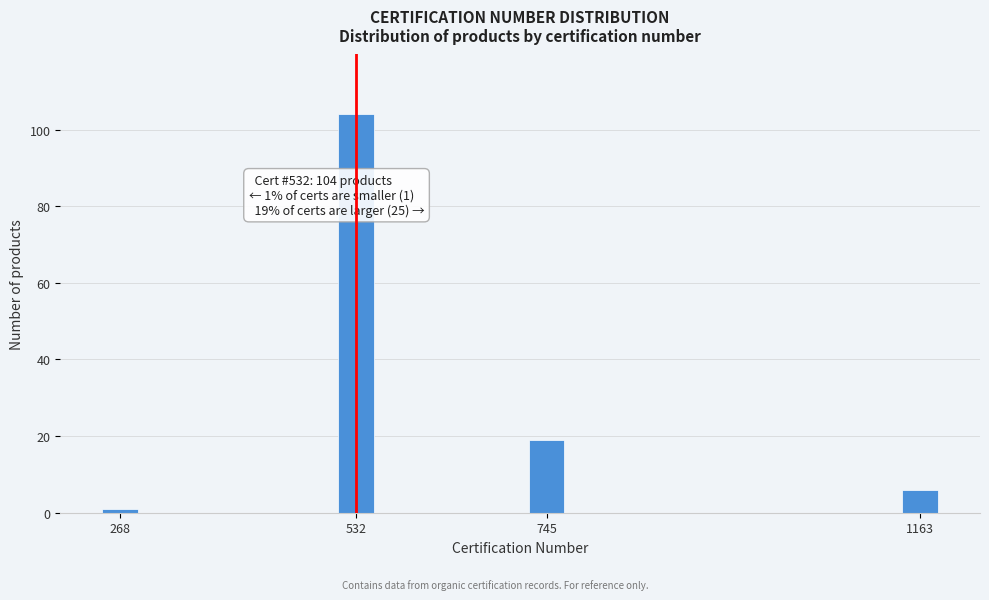

Reading right to left, transcribe all the data shown in this chart.

1163=6	745=19	532=104	268=1